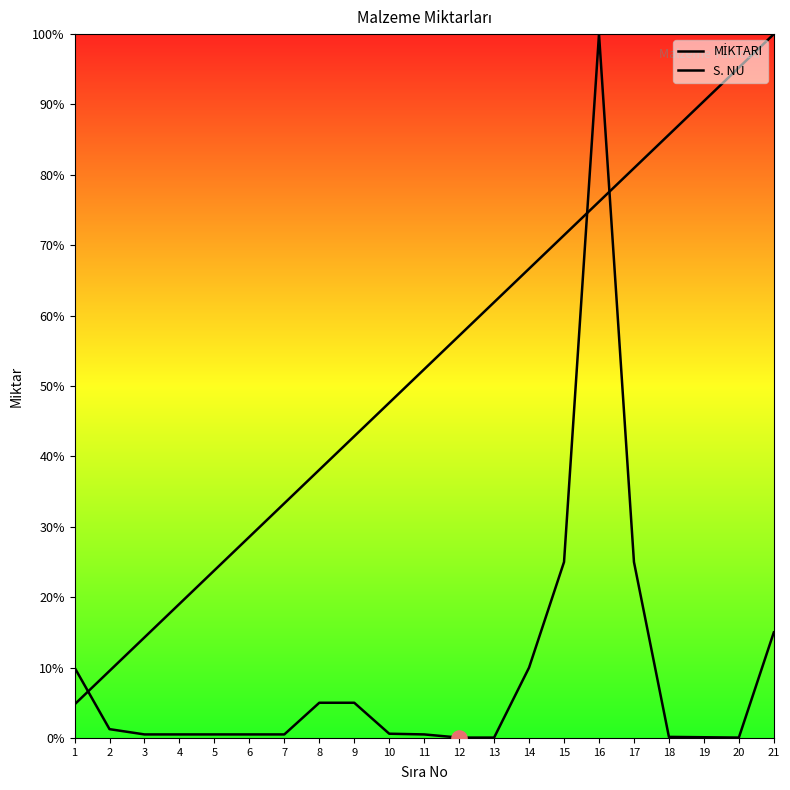

What is the total value across all series at 15?

96.4